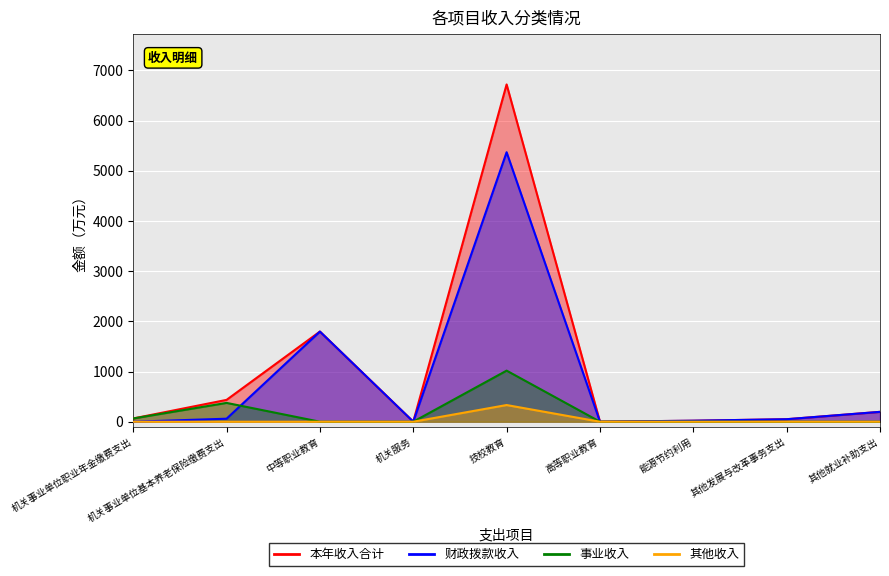

The value of 财政拨款收入 at 中等职业教育 is 2467.1. True or false?

False